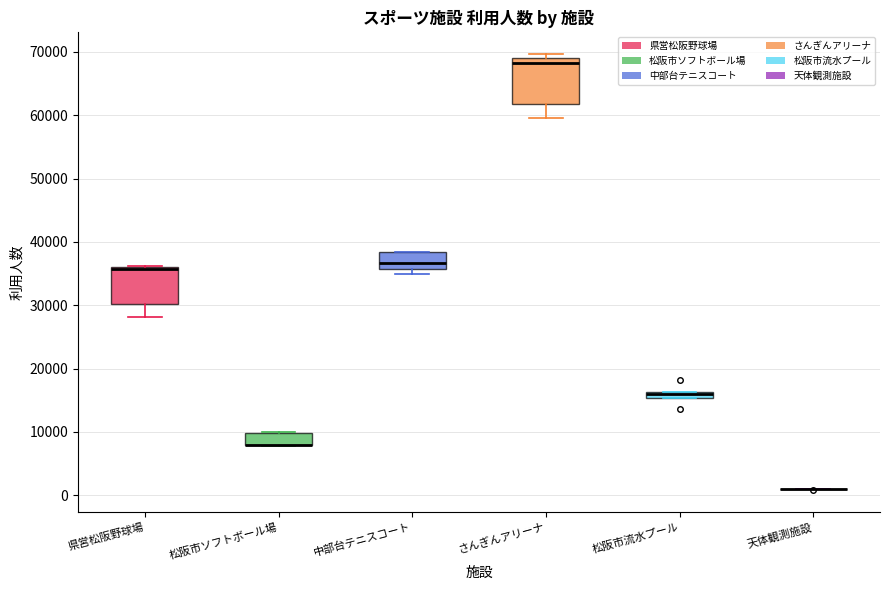

Which box is the tallest, from its lower edge to its upper edge?

さんぎんアリーナ